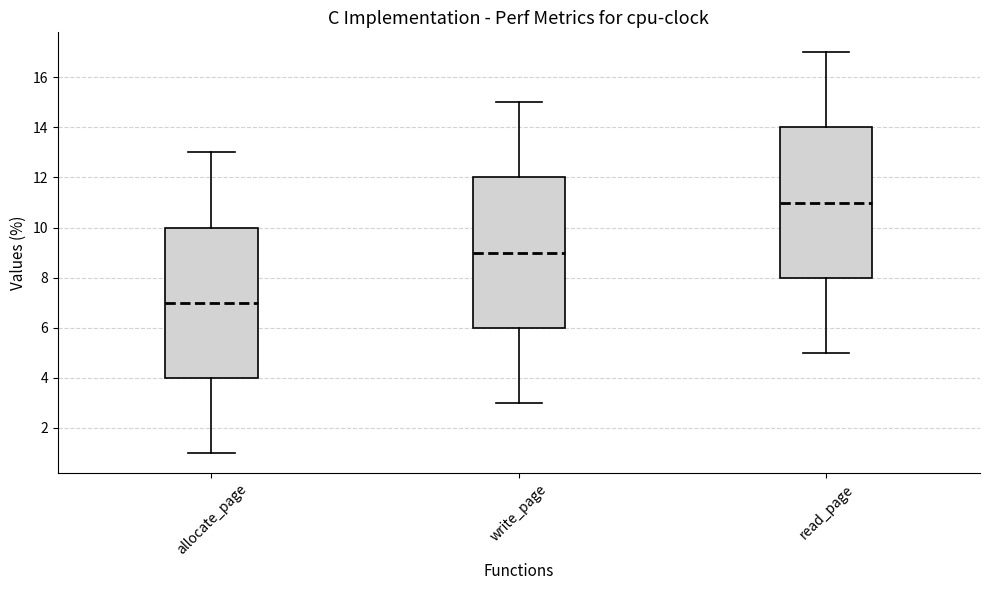

Reading left to right, transcribe this box plot: for each box, give where its median line is, the range the box spans, and where its two whiskers end, as read against the y-axis. The values are not printed on the chart, so give them approximately, as read against the axis.

allocate_page: median 7, box 4 to 10, whiskers 1 to 13
write_page: median 9, box 6 to 12, whiskers 3 to 15
read_page: median 11, box 8 to 14, whiskers 5 to 17